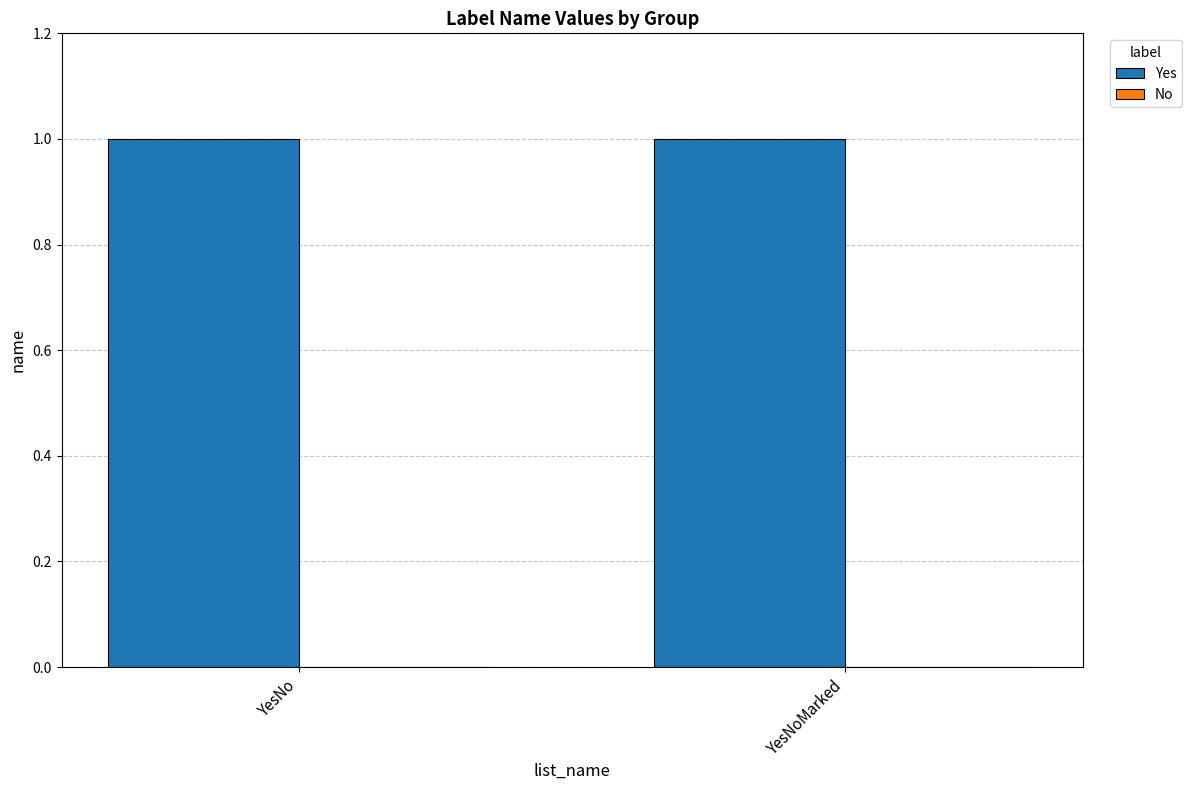

Which series has the widest spread of values?

Yes